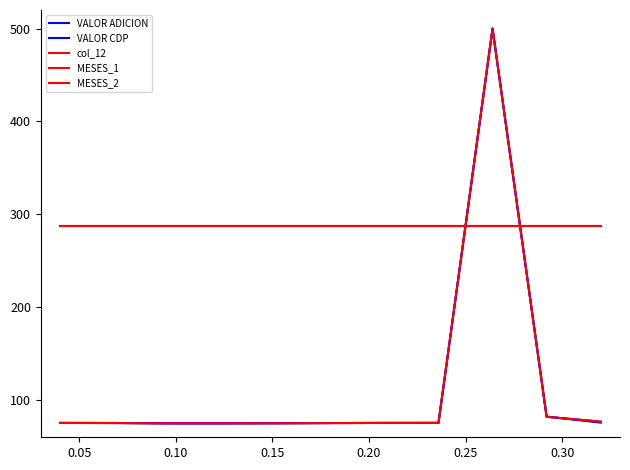

Does the chart display data point markers on the line(s)?

No